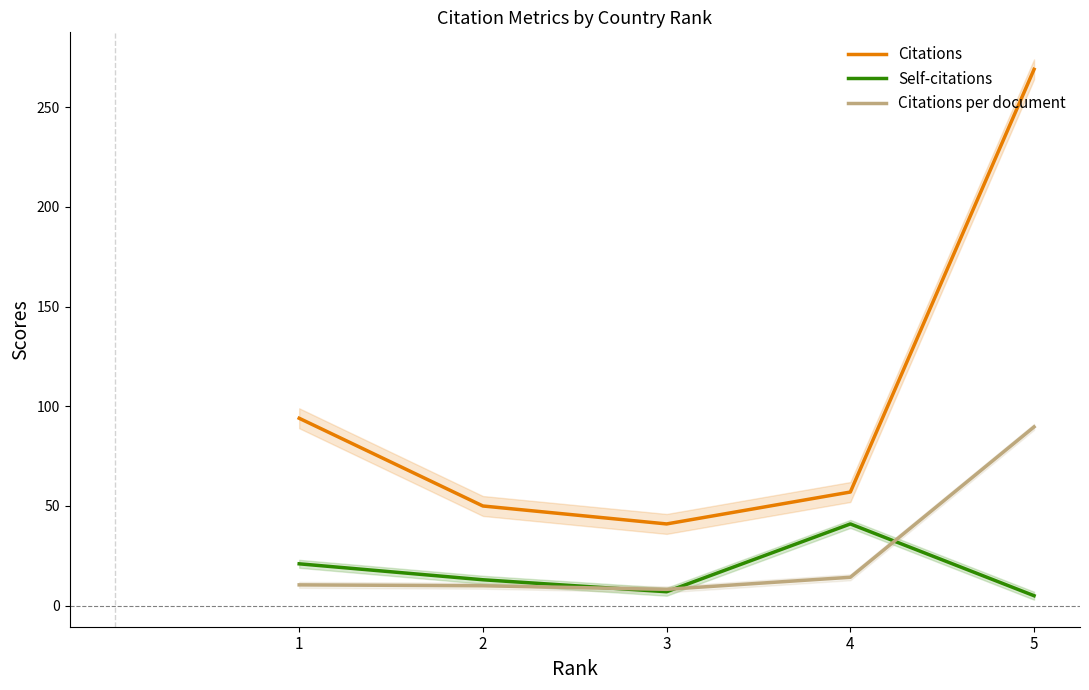

What is the value of the Self-citations point at the 1st from the left?

21.0